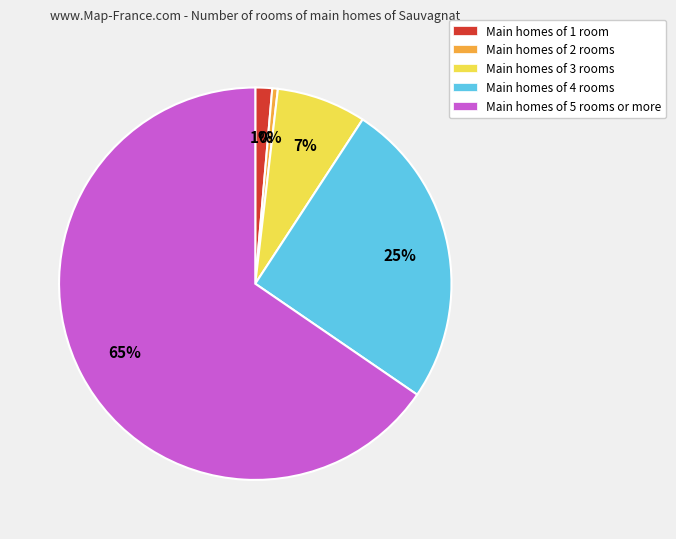

To the nearest percent, what percentage of the pie is Main homes of 3 rooms?

7%